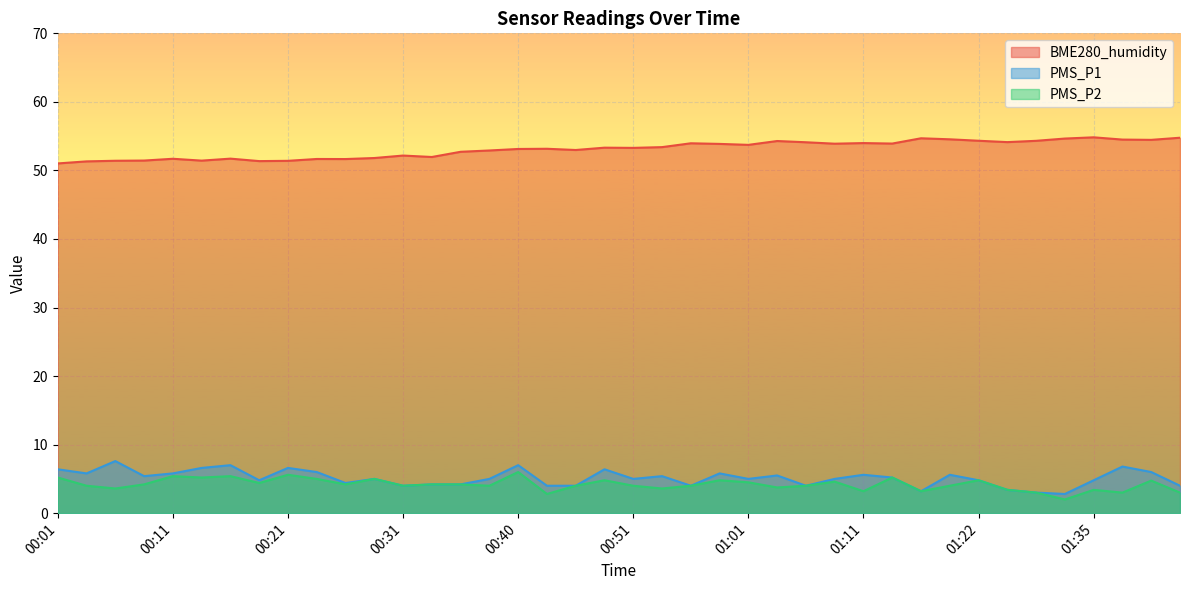

At which category is the sum across all series the highest?

00:40